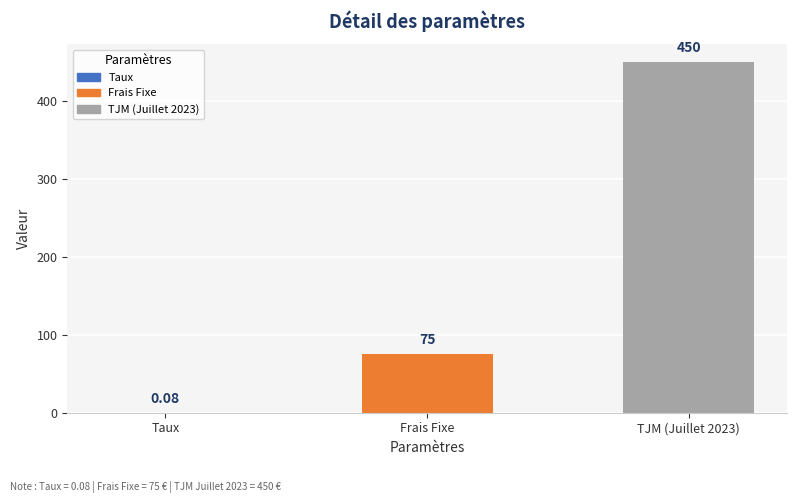

What is the difference between the values at TJM (Juillet 2023) and Frais Fixe?

375.0